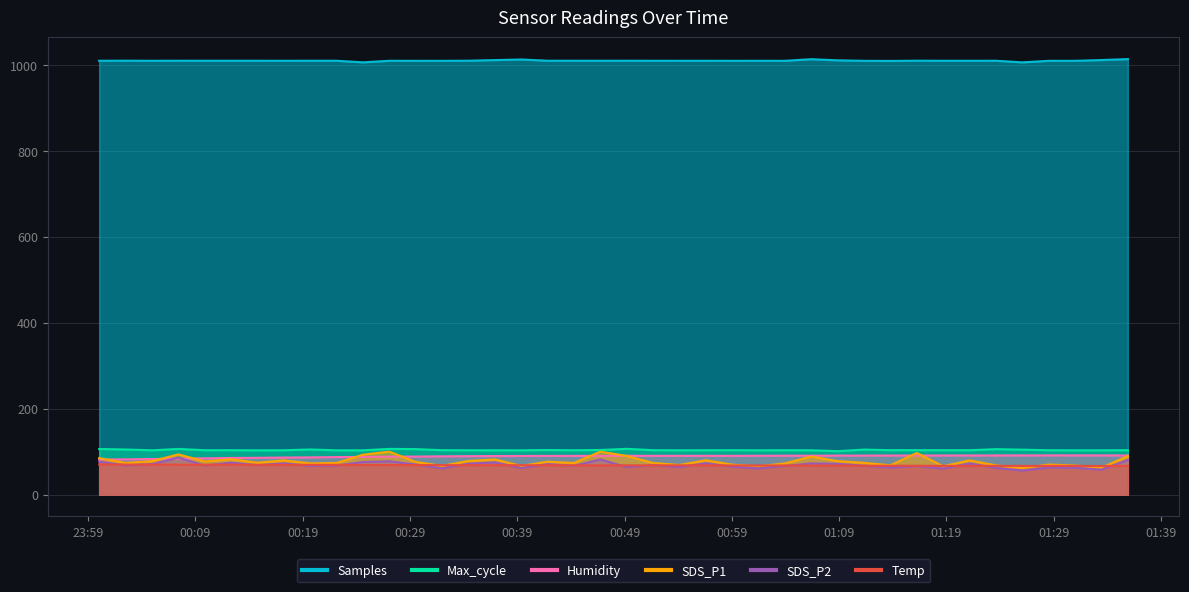

At which label is SDS_P2 closest to 71?

00:19